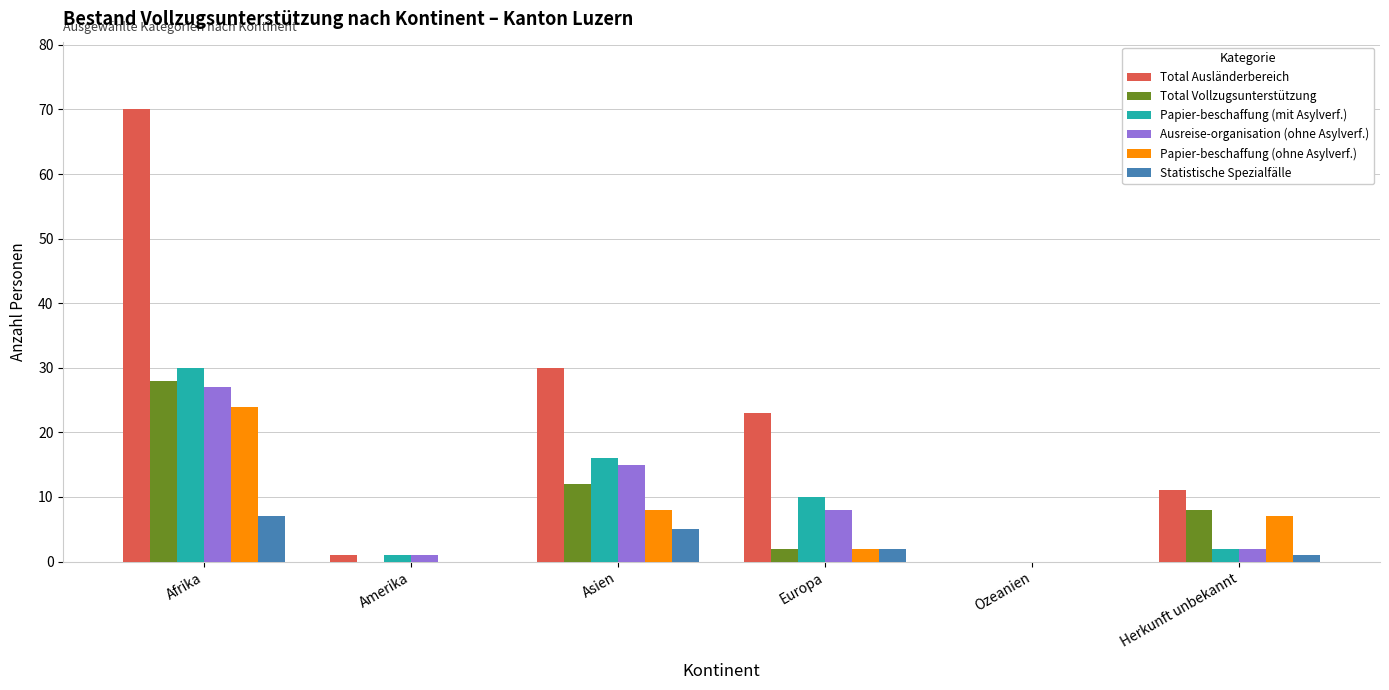

What is the sum of the Total Vollzugsunterstützung values at Afrika and Asien?

40